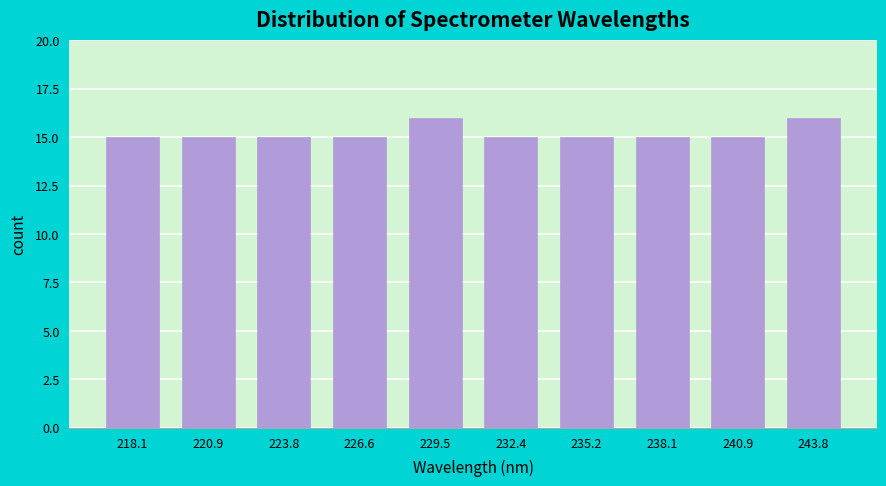

Reading left to right, list all the values displayed in this chart.

218.1=15	220.9=15	223.8=15	226.6=15	229.5=16	232.4=15	235.2=15	238.1=15	240.9=15	243.8=16